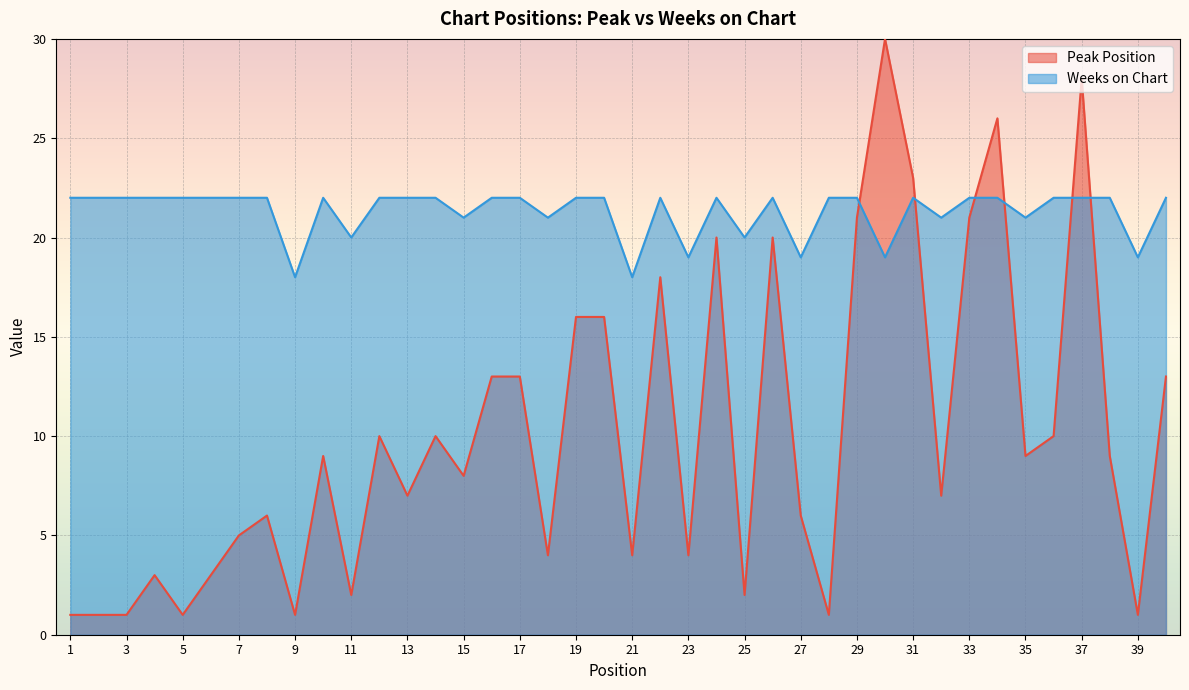

Is it true that Weeks on Chart equals 22 at 7?

True